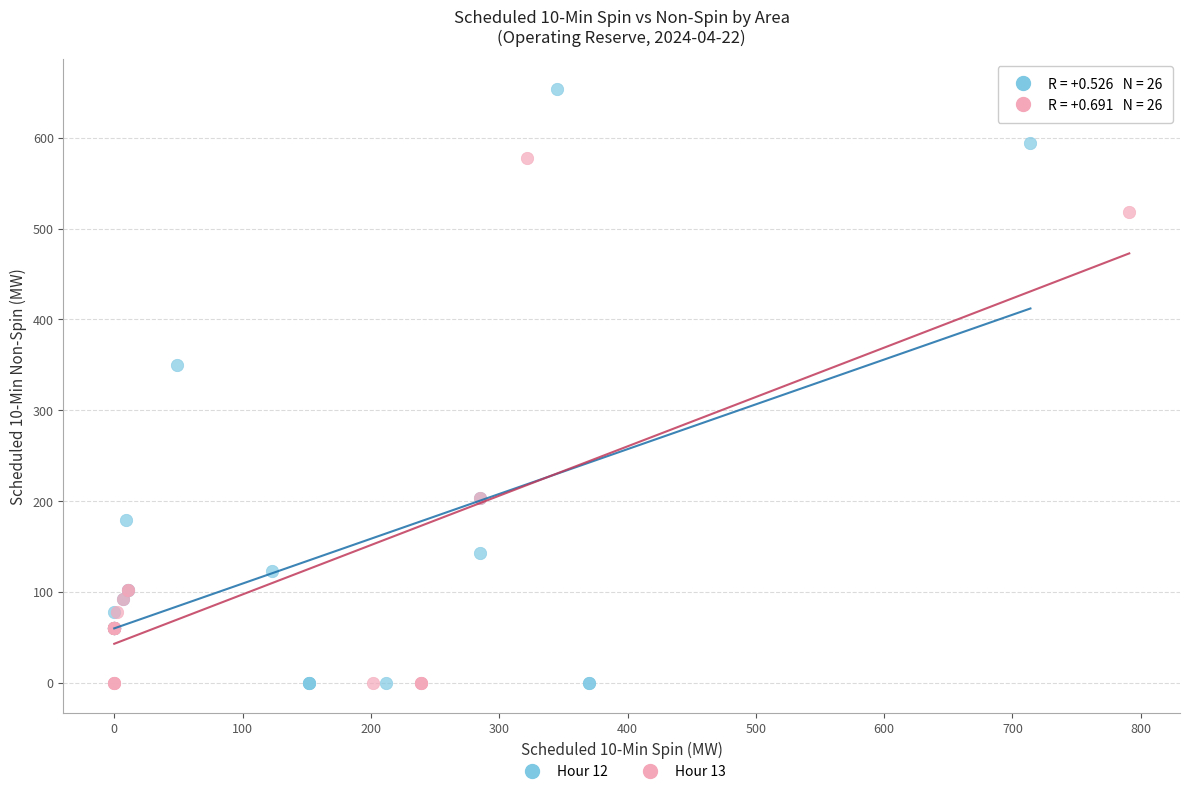

Which series has the largest Y range (max minus min)?

Hour 12